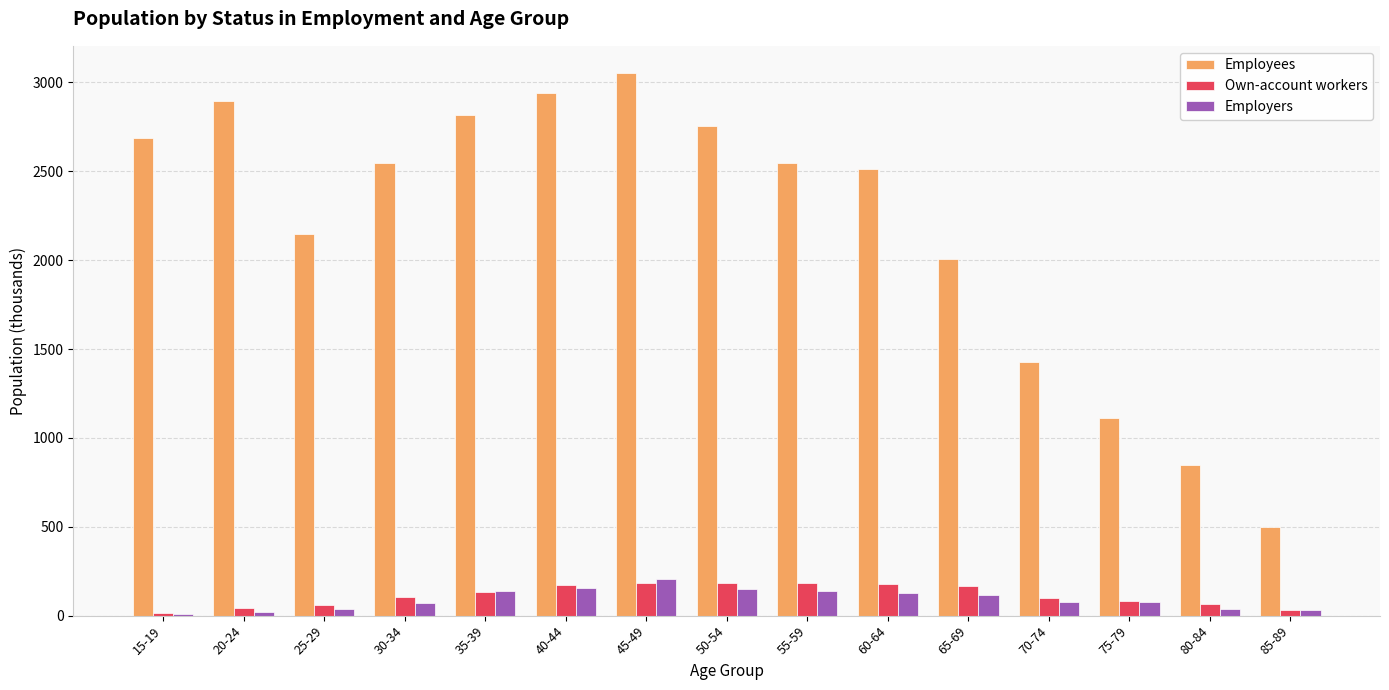

Where is Employees nearest to the value 1776?

65-69